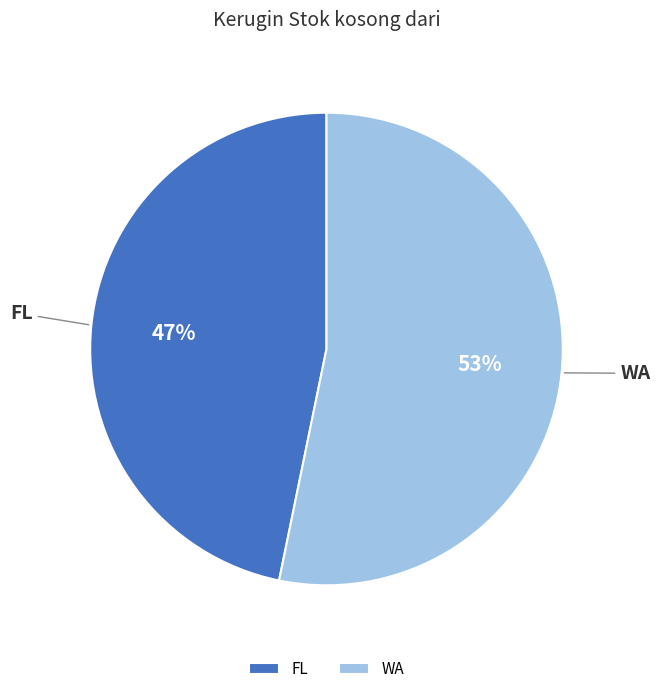

Which has a higher value, WA or FL?

WA